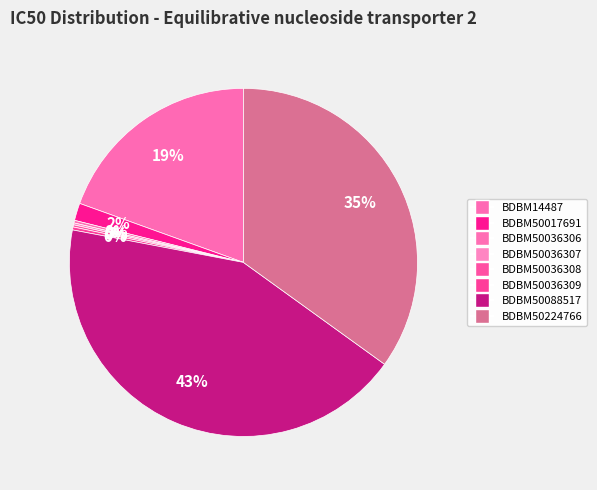

What percentage is the BDBM50017691 slice, to the nearest percent?

2%